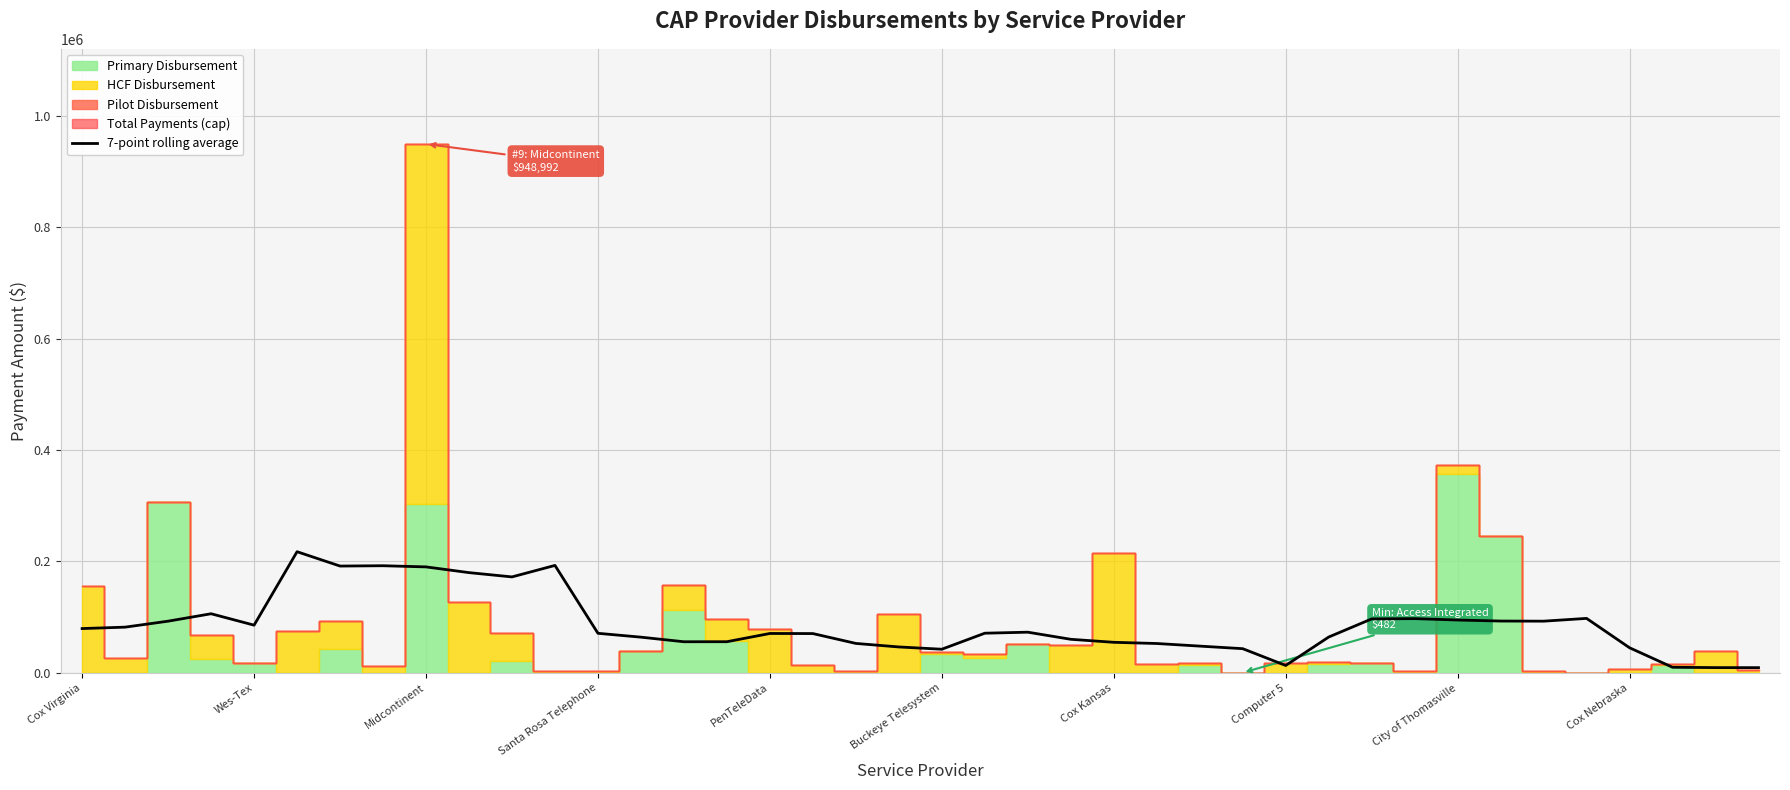

The 7-point rolling average series shows 318061.1 at Midcontinent. True or false?

False